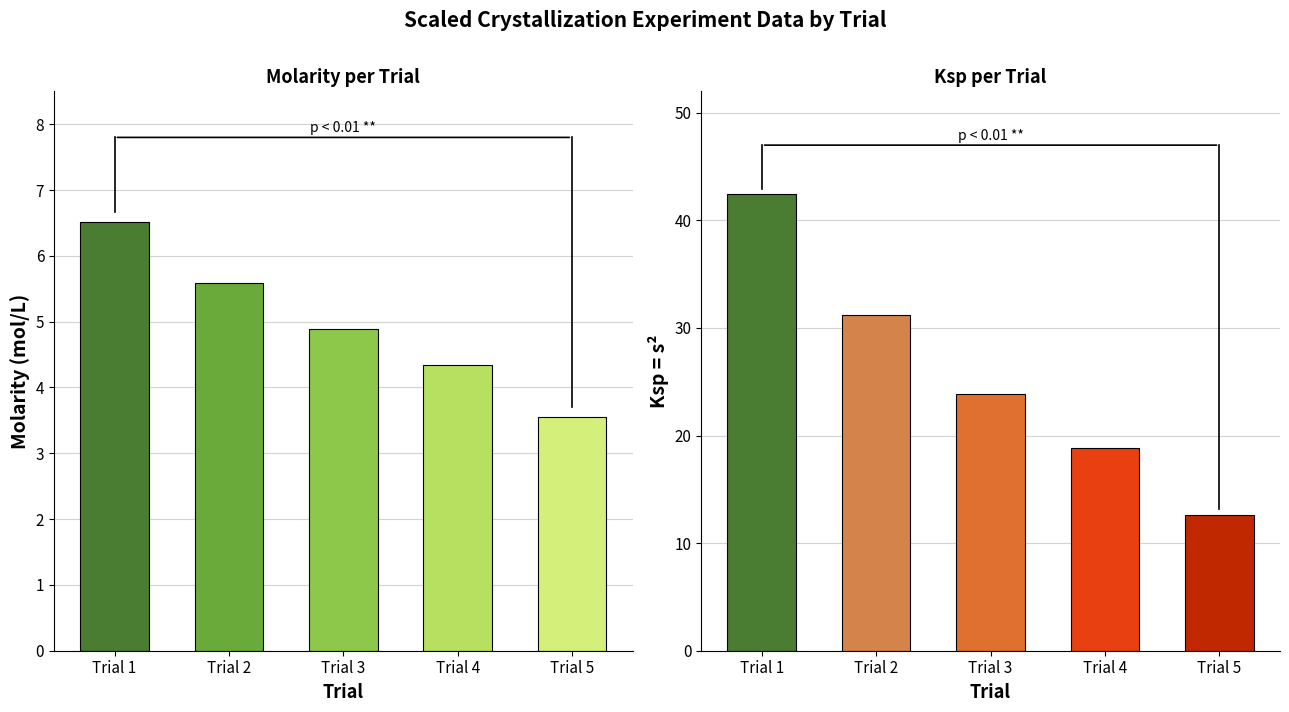

How many bars are there in total?

10